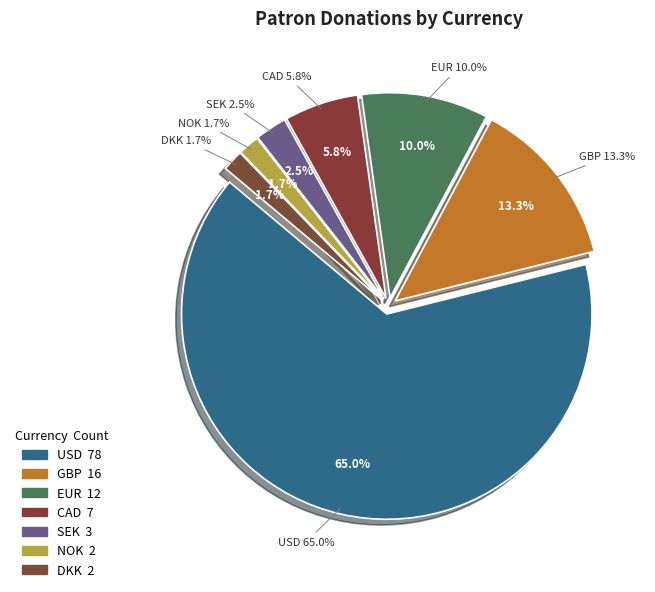

To the nearest percent, what is the difference between the SEK and EUR slice percentages?

8%